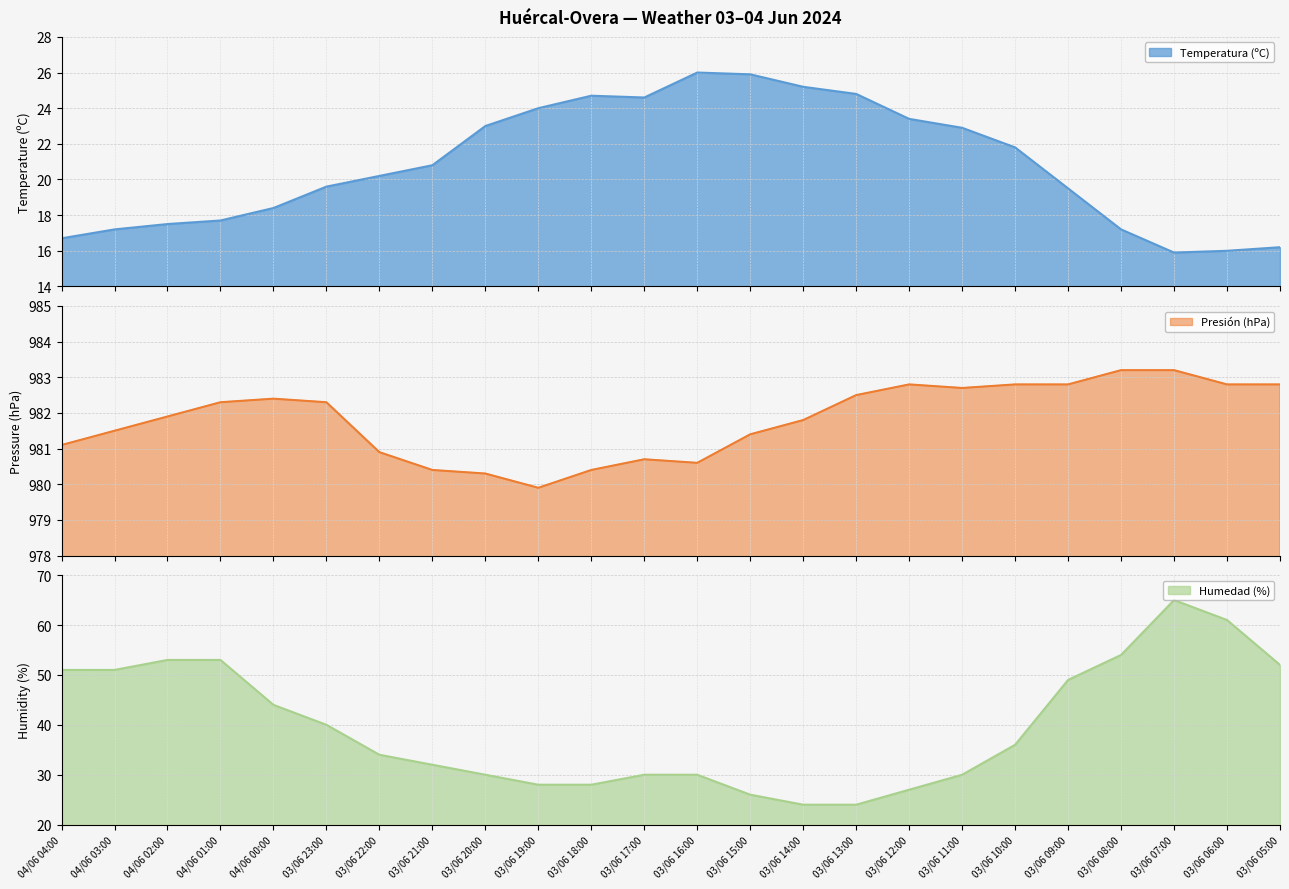

What is the minimum value shown in the chart?

15.9